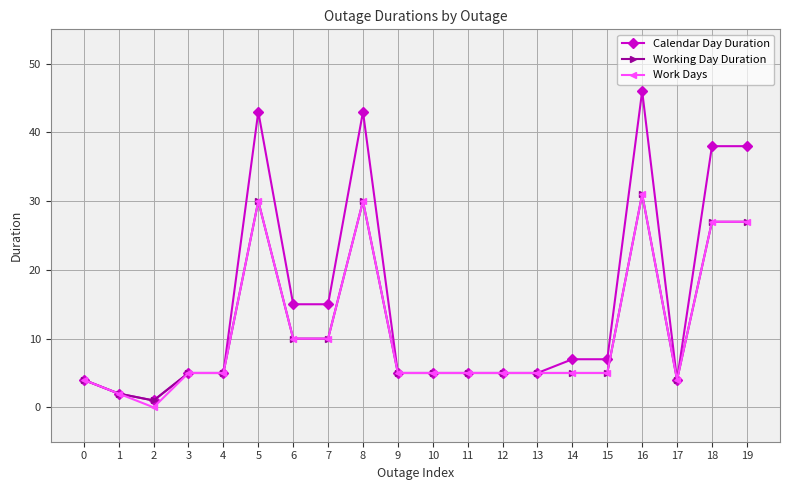

Is it true that Calendar Day Duration equals 7 at 13?

False